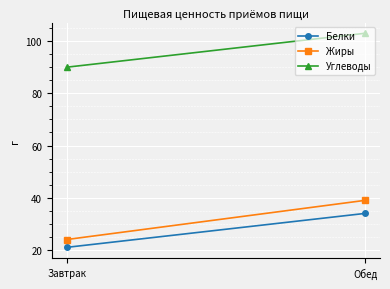

Reading right to left, transcribe all the data shown in this chart.

Белки: Обед=34	Завтрак=21
Жиры: Обед=39	Завтрак=24
Углеводы: Обед=103	Завтрак=90